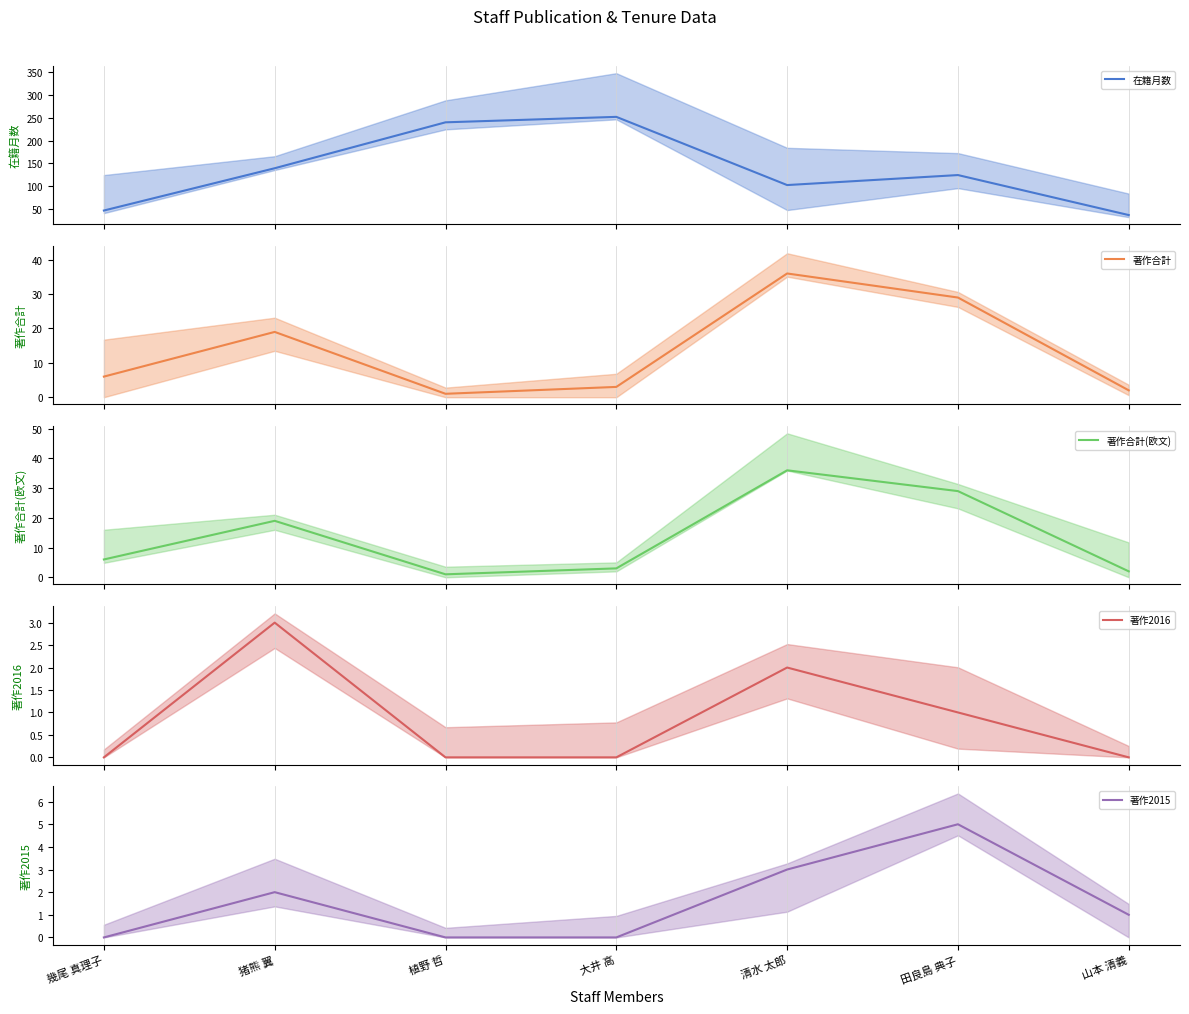

How many series are shown in this chart?

5